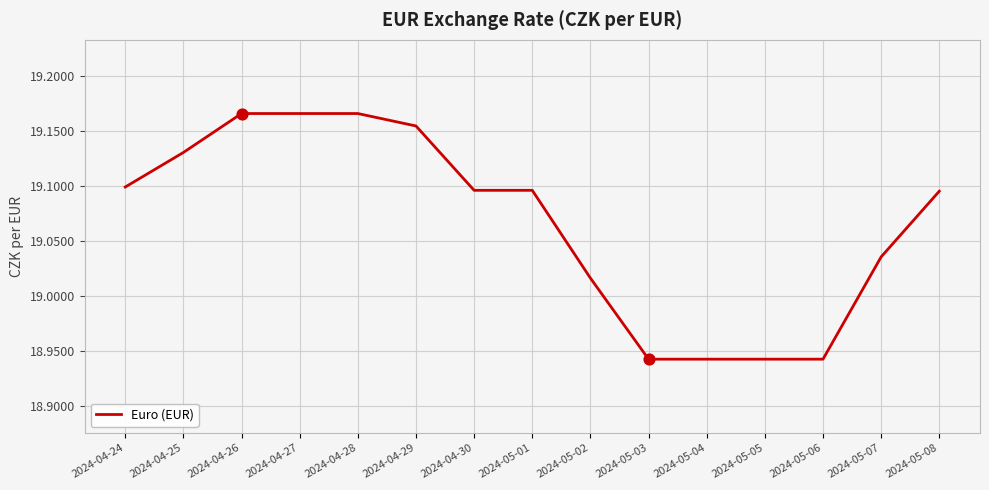

What is the ratio of the value at 2024-04-27 to the value at 2024-05-08?

1.0